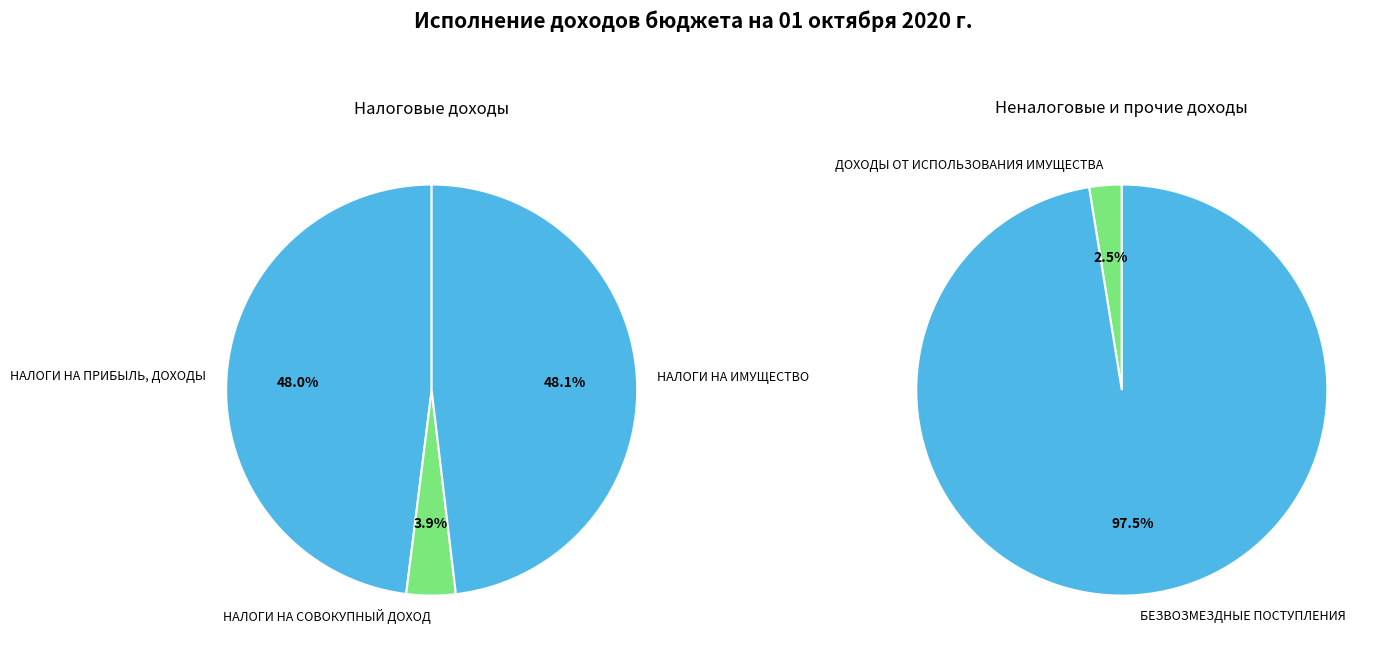

Count the number of slices in the pie.

5